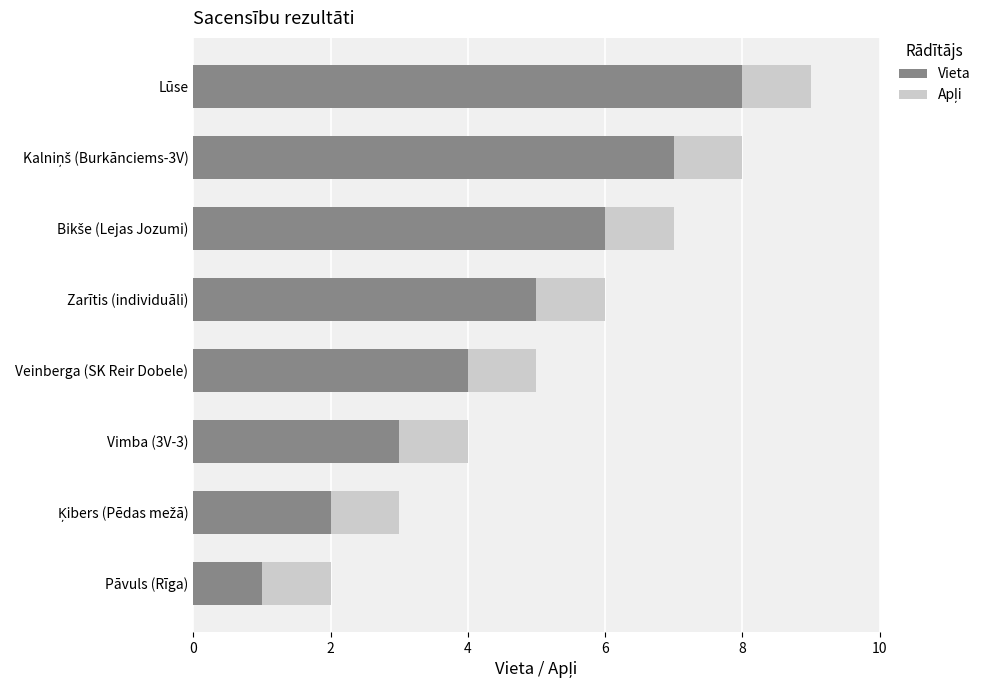

At which category is the sum across all series the highest?

Lūse